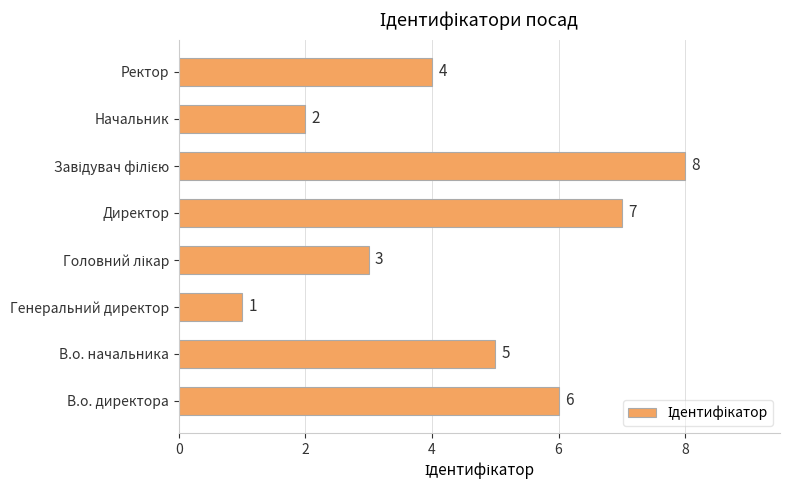

Are the bars grouped side by side (vs. stacked)?

No